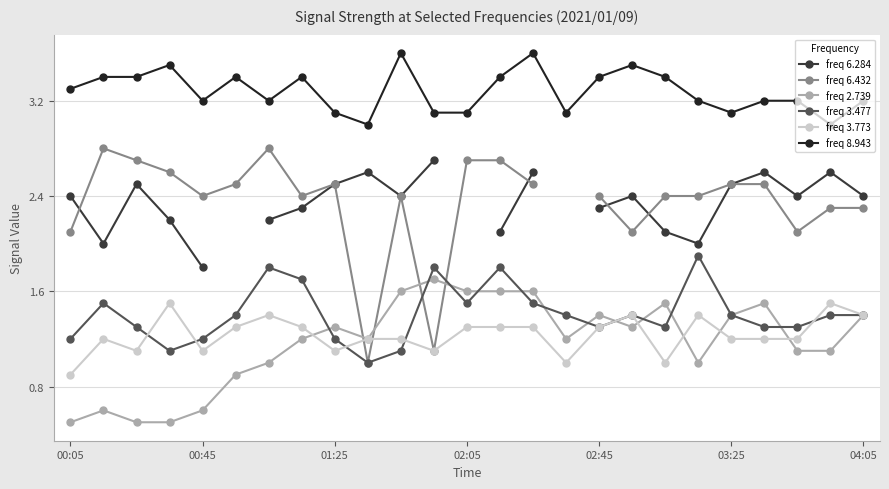

At which category does 3.477 reach its first local valley?

00:35